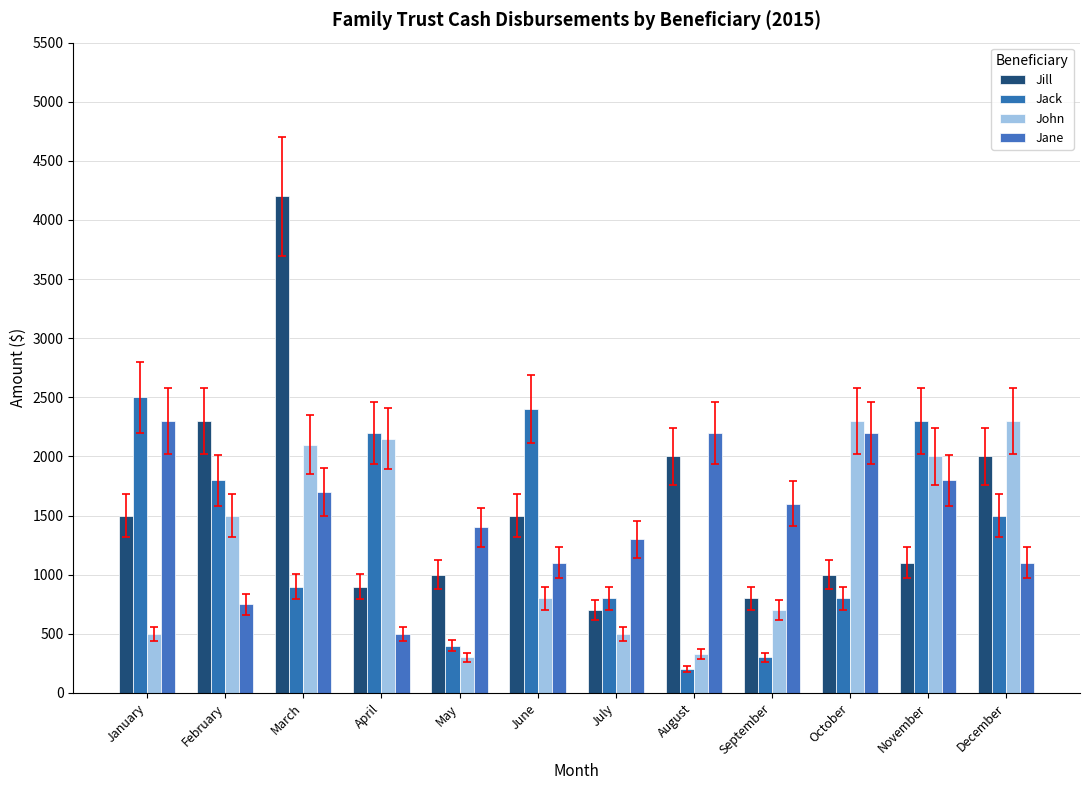

Reading left to right, extract all data points from this chart.

Jill: 1500	2300	4200	900	1000	1500	700	2000	800	1000	1100	2000
Jack: 2500	1800	900	2200	400	2400	800	200	300	800	2300	1500
John: 500	1500	2100	2150	300	800	500	330	700	2300	2000	2300
Jane: 2300	750	1700	500	1400	1100	1300	2200	1600	2200	1800	1100